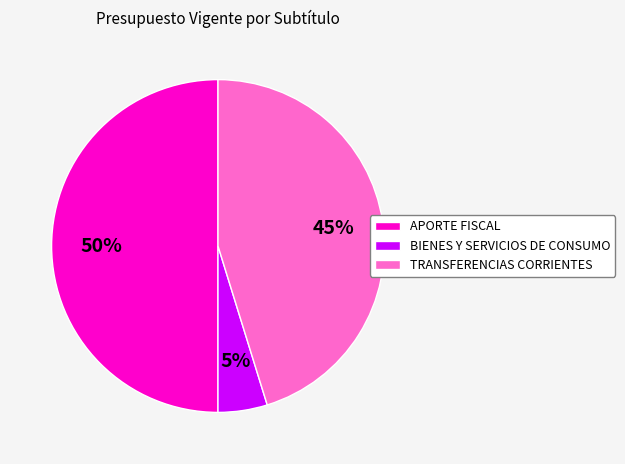

How many slices are in this pie chart?

3